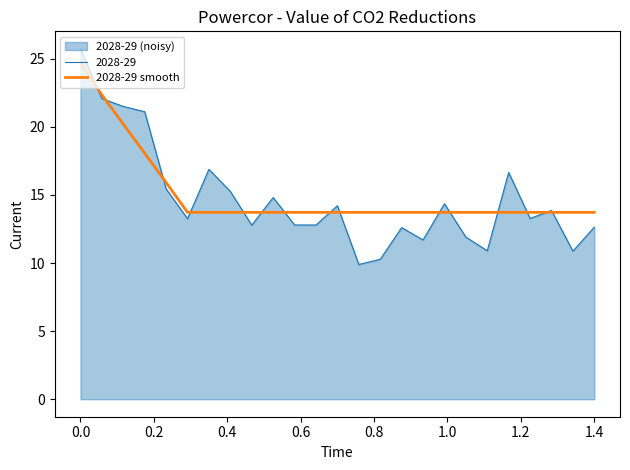

Does the chart display data point markers on the line(s)?

No